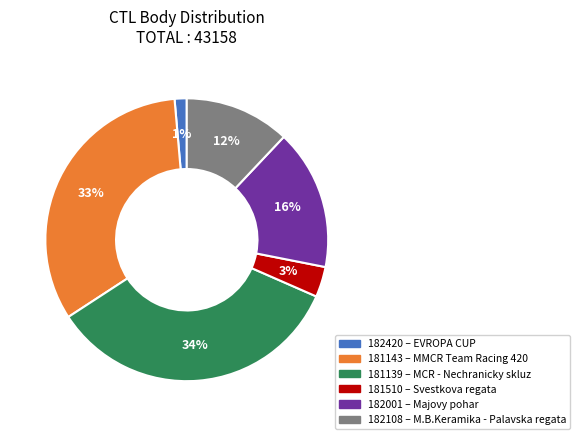

Do 181510 and 182420 together represent more than half of the pie?

No